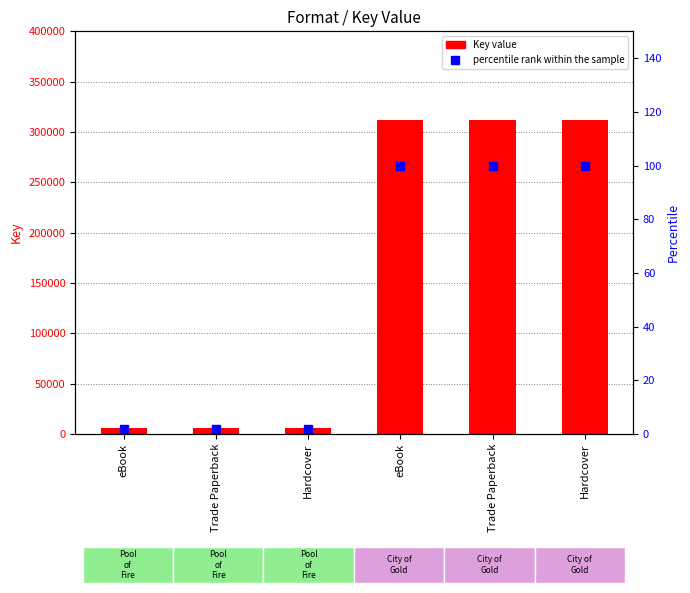

What is the minimum value shown in the chart?

1.7